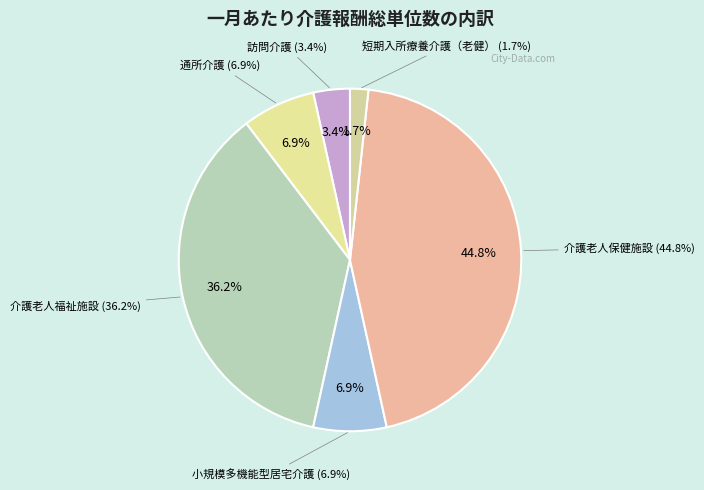

What is the smallest slice in the pie chart?

短期入所療養介護（老健）